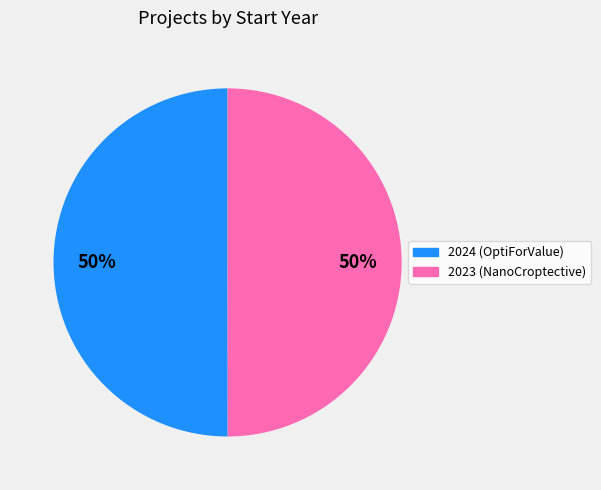

To the nearest percent, what is the average slice percentage?

50%